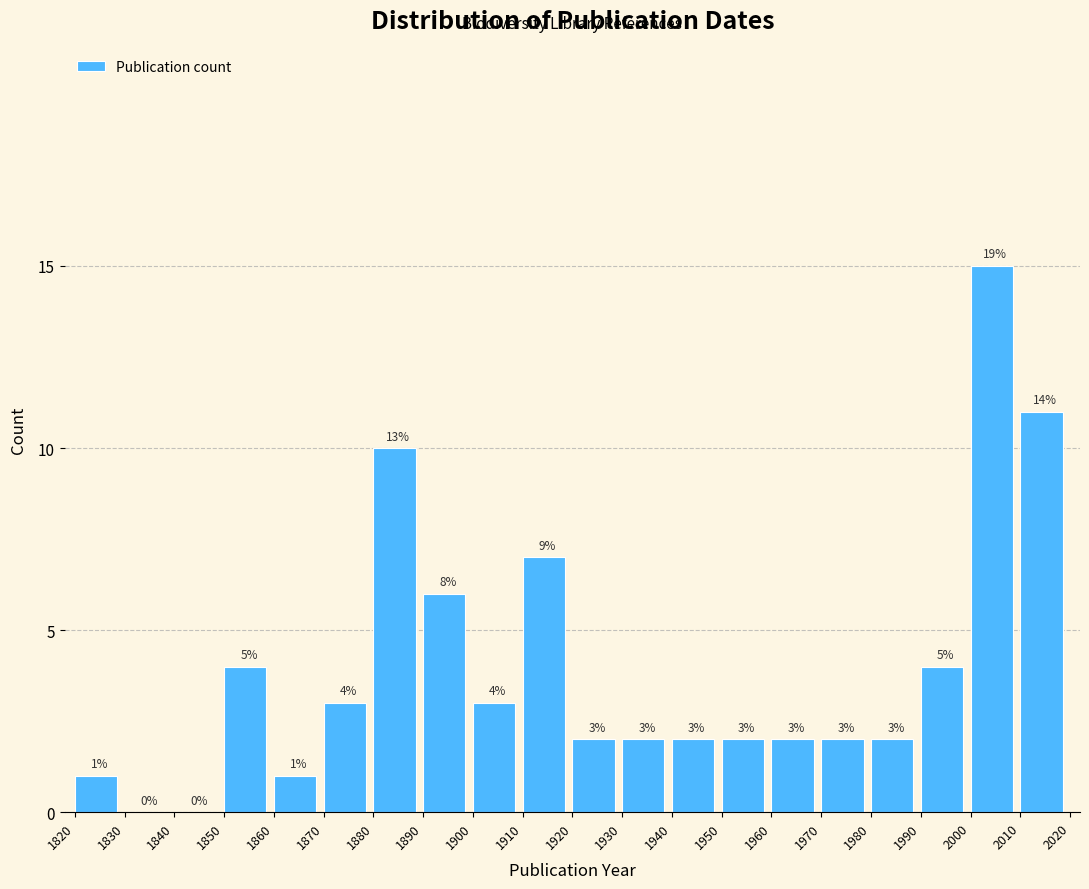

Which range on the x-axis has the tallest bar?

2000 to 2010